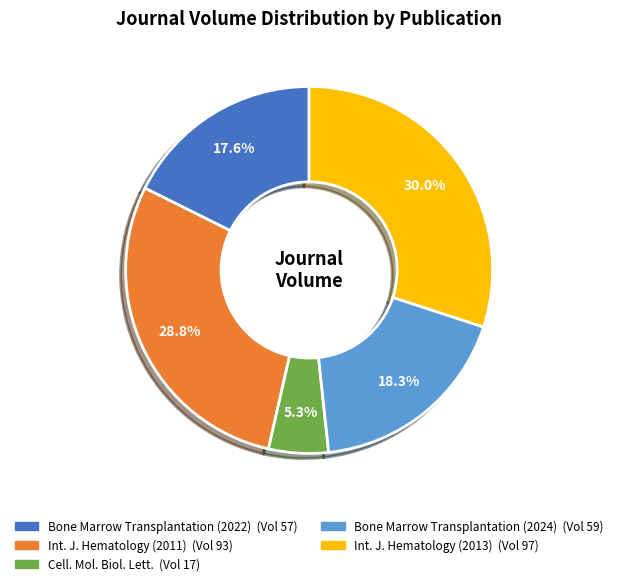

Is there any slice that represents more than half of the pie?

No